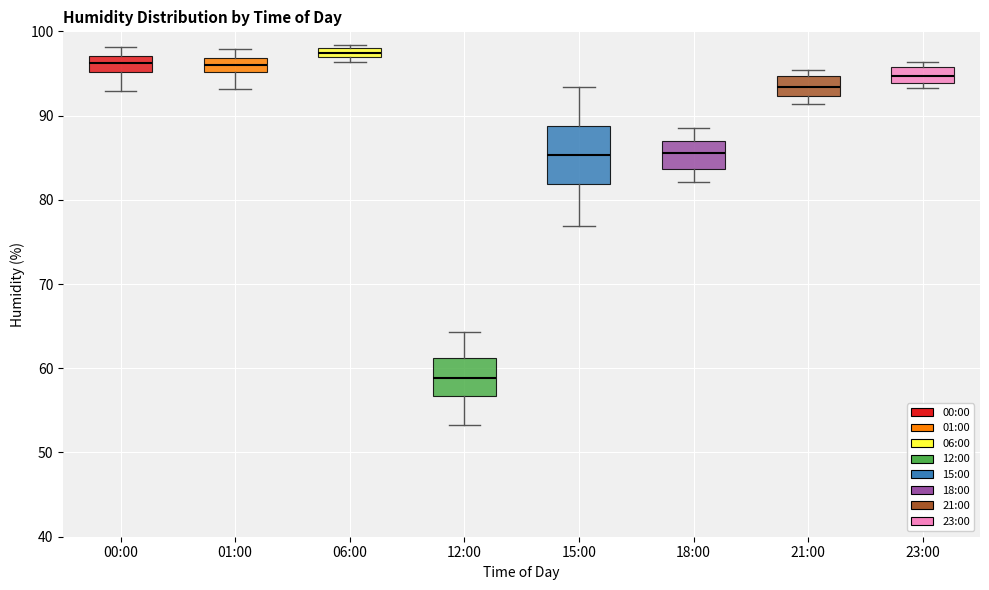

Which box is the tallest, from its lower edge to its upper edge?

15:00